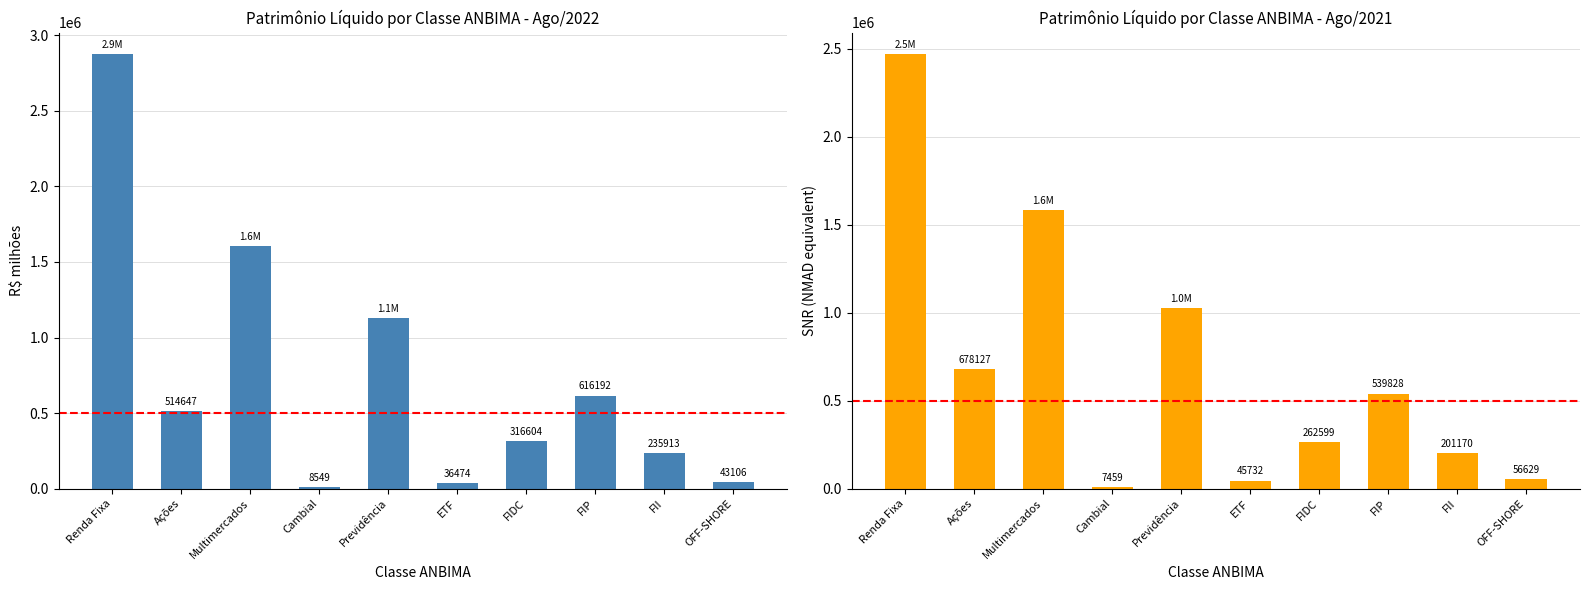

What value does the Ago/2022 series have at Multimercados?

1607567.3